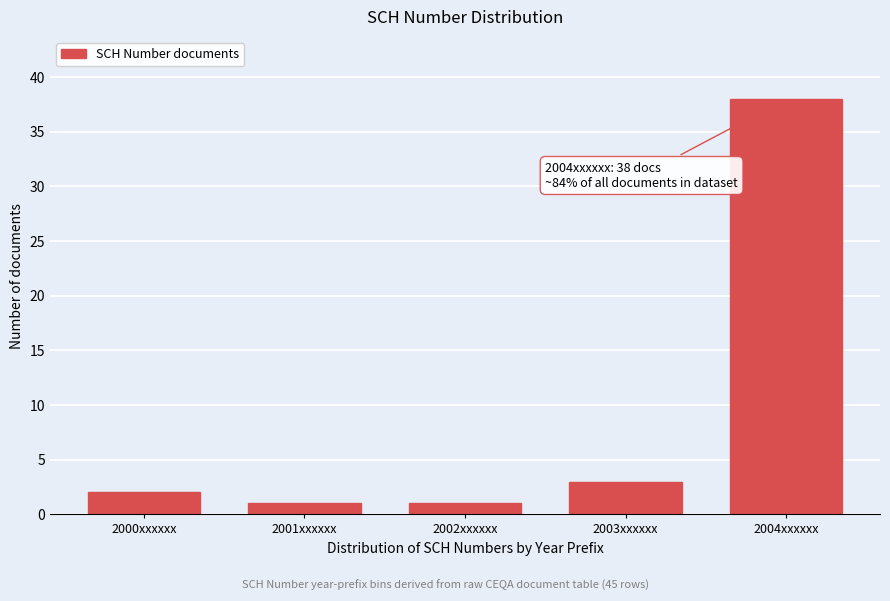

Reading left to right, extract all data points from this chart.

2	1	1	3	38